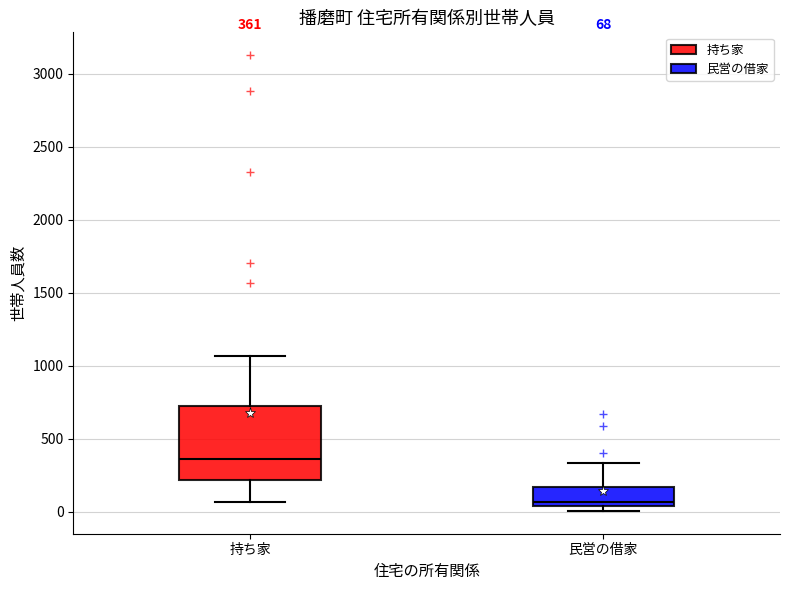

Comparing the boxes themselves (not the whiskers), which one is the tallest?

持ち家